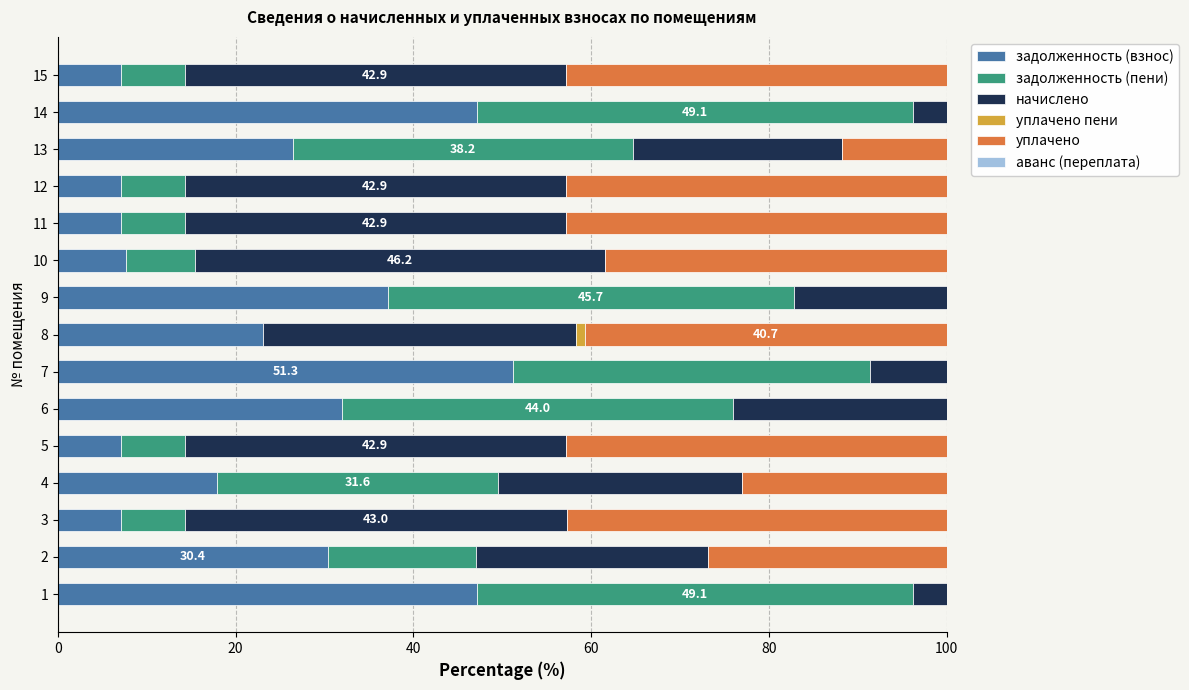

At which label does задолженность (взнос) reach its peak?

7